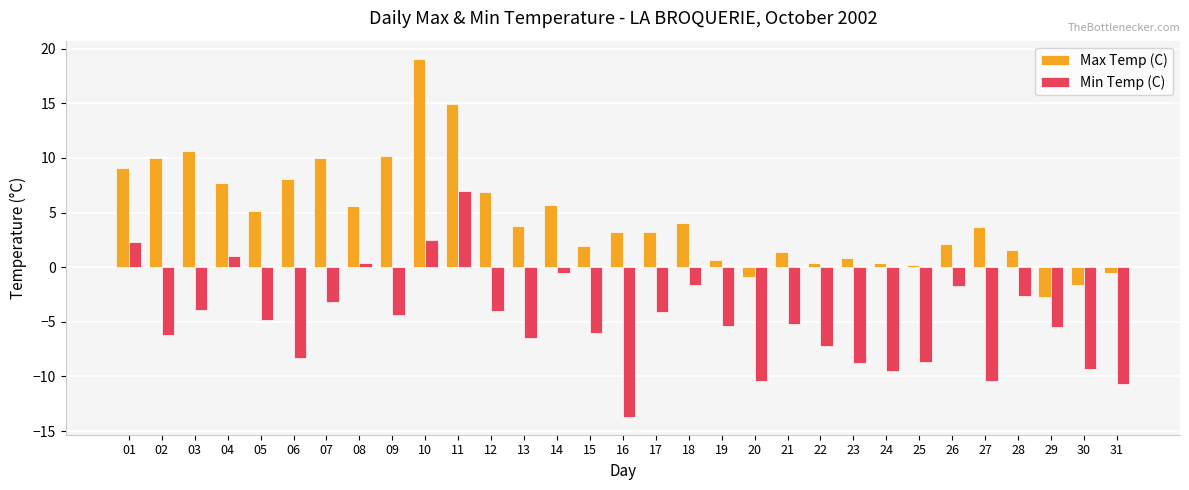

How many positive values does the Min Temp (C) series have?

5